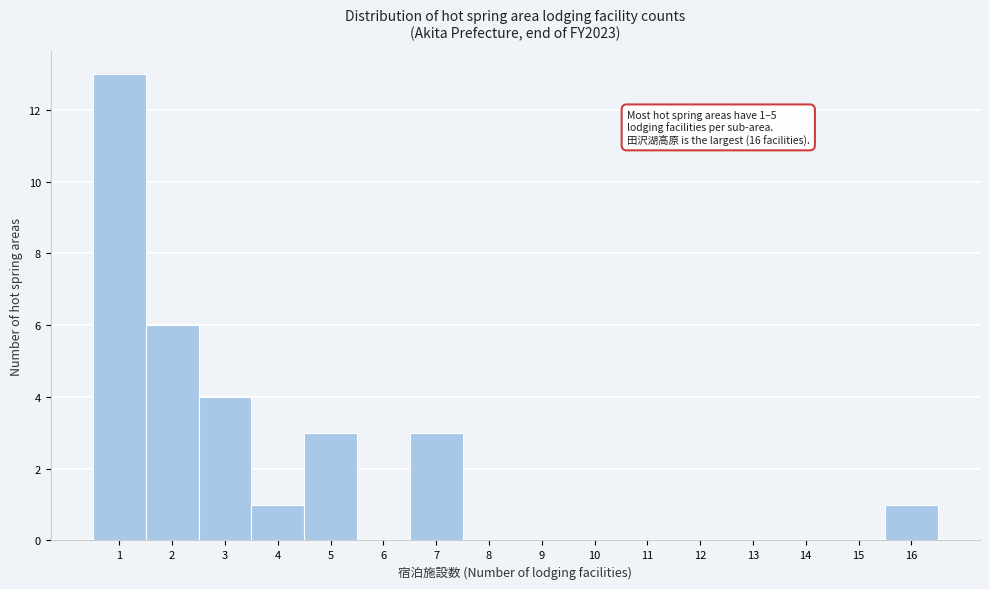

Over which range of the x-axis is the bar tallest?

0.5 to 1.5